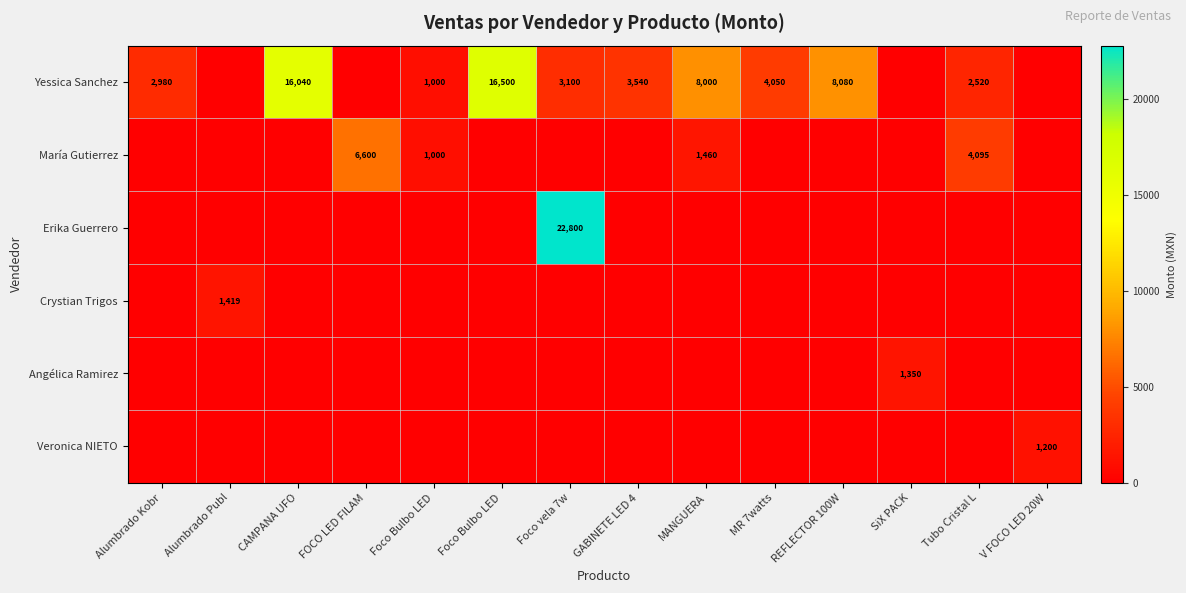

The value of Yessica Sanchez at GABINETE LED 4 is 1699. True or false?

False